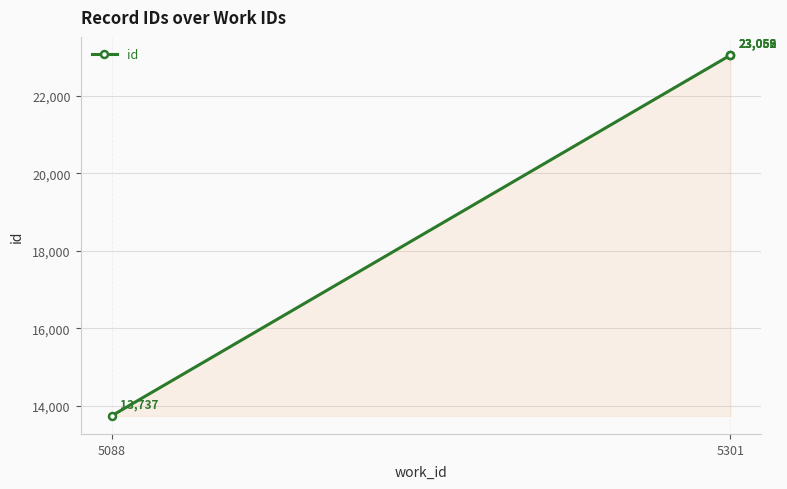

What is the value of the 1st point from the left?

13737